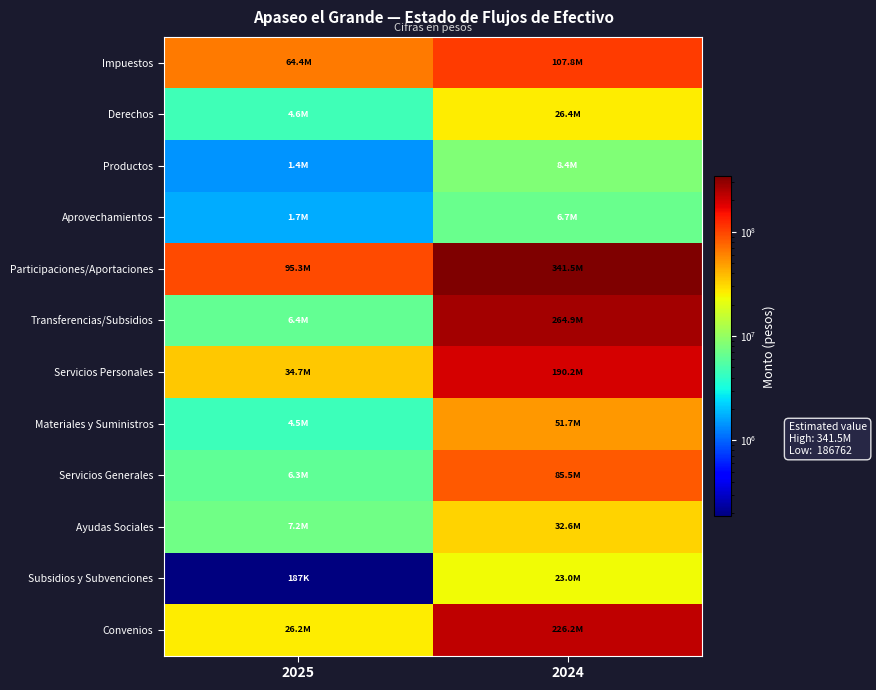

Reading left to right, extract all data points from this chart.

Impuestos: 2025=64352022.9	2024=107750933.5
Derechos: 2025=4604249.6	2024=26395423.8
Productos: 2025=1428037.1	2024=8444625.8
Aprovechamientos: 2025=1731891.5	2024=6708826.4
Participaciones/Aportaciones: 2025=95304632.0	2024=341456152.9
Transferencias/Subsidios: 2025=6443813.0	2024=264861053.8
Servicios Personales: 2025=34666694.8	2024=190166807.7
Materiales y Suministros: 2025=4486482.9	2024=51737639.6
Servicios Generales: 2025=6307786.2	2024=85455318.1
Ayudas Sociales: 2025=7237252.2	2024=32571405.8
Subsidios y Subvenciones: 2025=186762.0	2024=23009140.7
Convenios: 2025=26181908.8	2024=226159476.2